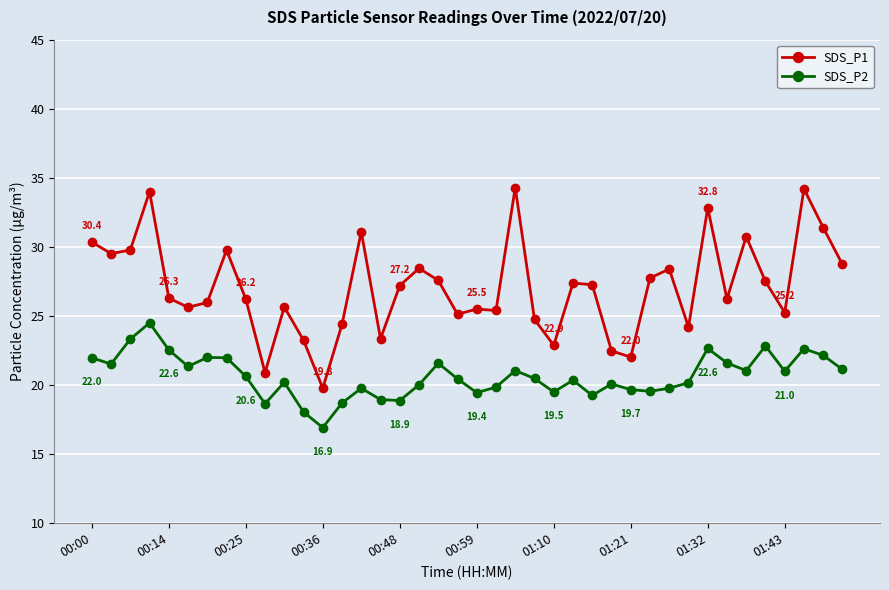

List the series in order of their peak value, lowest first.

SDS_P2, SDS_P1